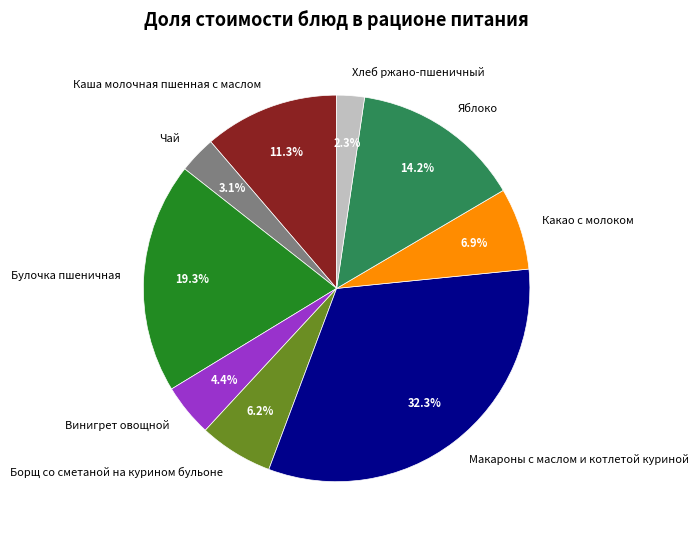

Count the number of slices in the pie.

9